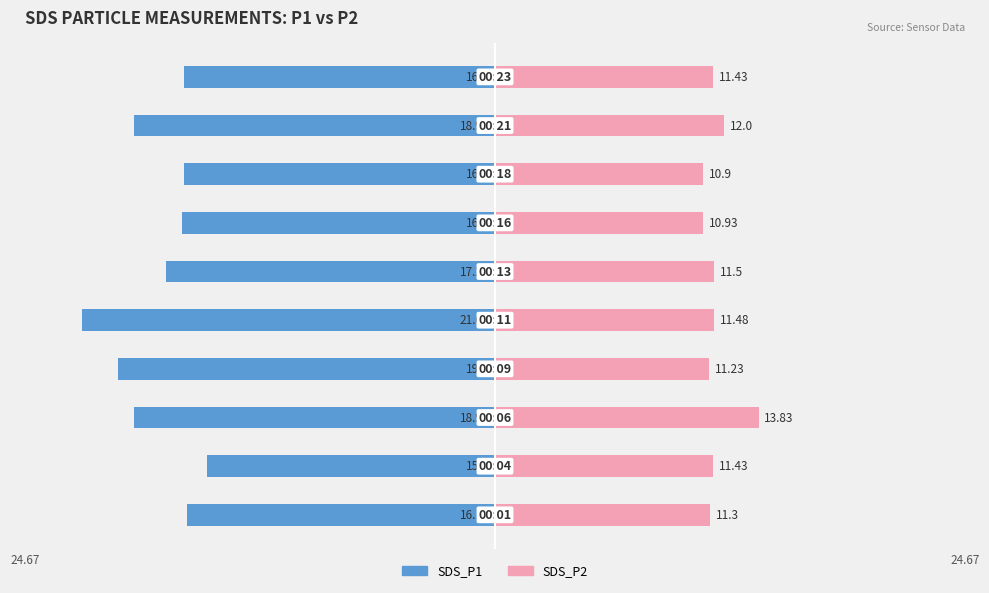

What are all the series names shown in the legend?

SDS_P1 (Left), SDS_P2 (Right)